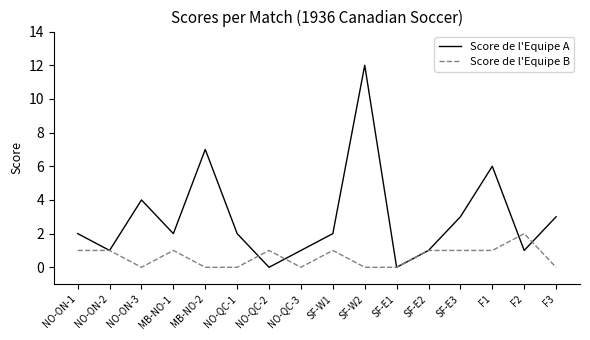

At which category does Score de l'Equipe A reach its first local peak?

NO-ON-3